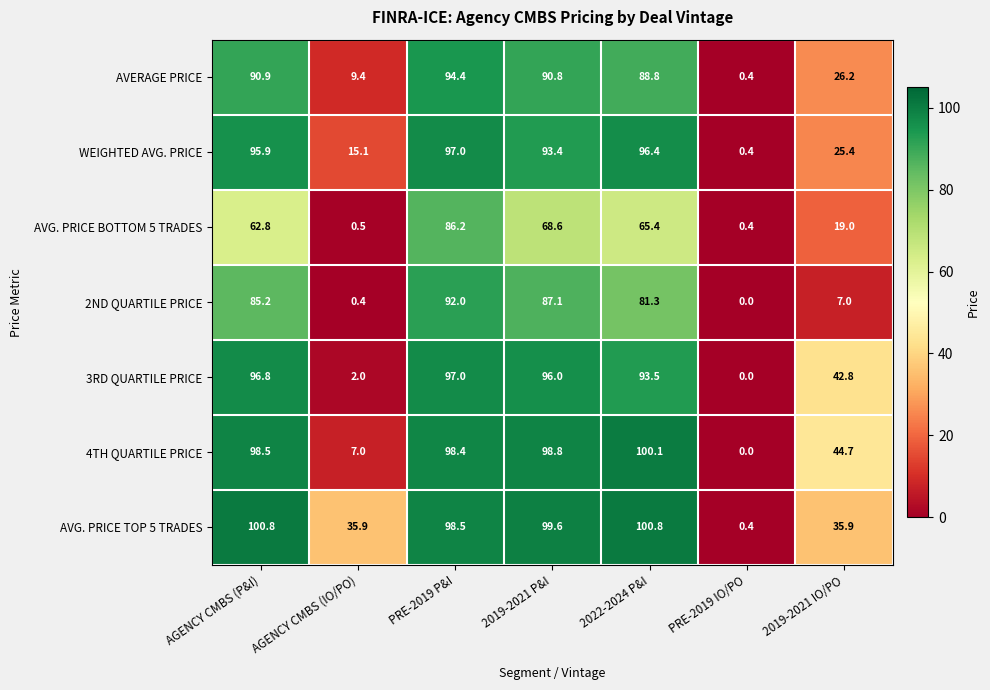

The value of 2ND QUARTILE PRICE at PRE-2019 P&I is 163.1. True or false?

False